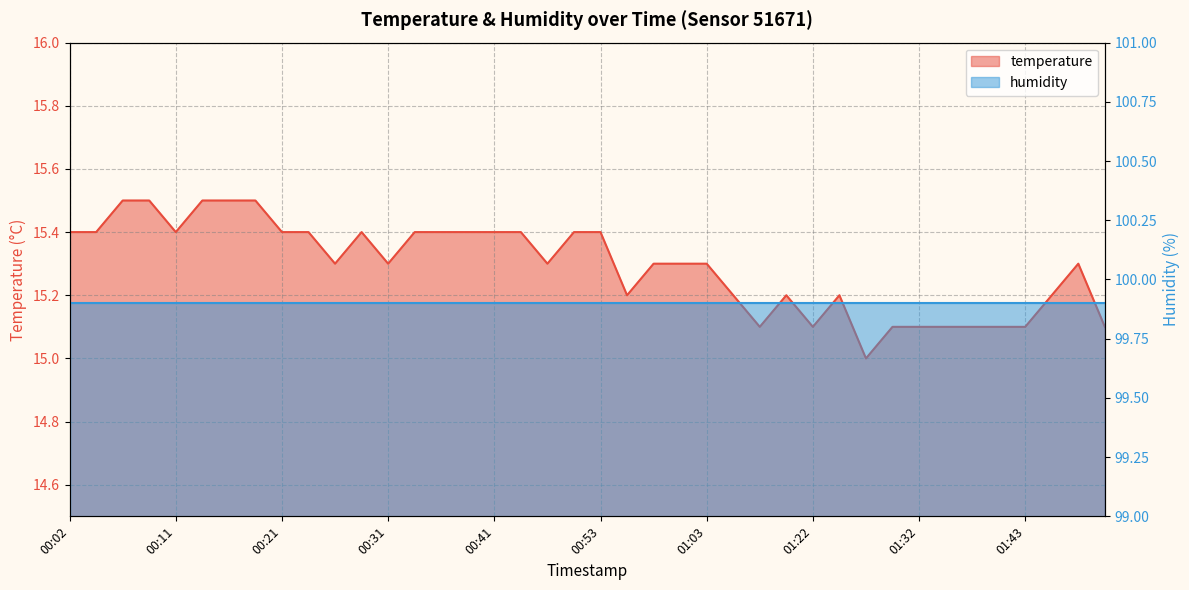

Rank the categories by value from lowest to highest.

01:27, 01:11, 01:22, 01:30, 01:32, 01:35, 01:38, 01:40, 01:43, 01:50, 00:56, 01:06, 01:17, 01:24, 01:45, 00:26, 00:31, 00:48, 00:58, 01:01, 01:03, 01:48, 00:02, 00:04, 00:11, 00:21, 00:24, 00:29, 00:33, 00:36, 00:38, 00:41, 00:43, 00:51, 00:53, 00:07, 00:09, 00:14, 00:16, 00:19